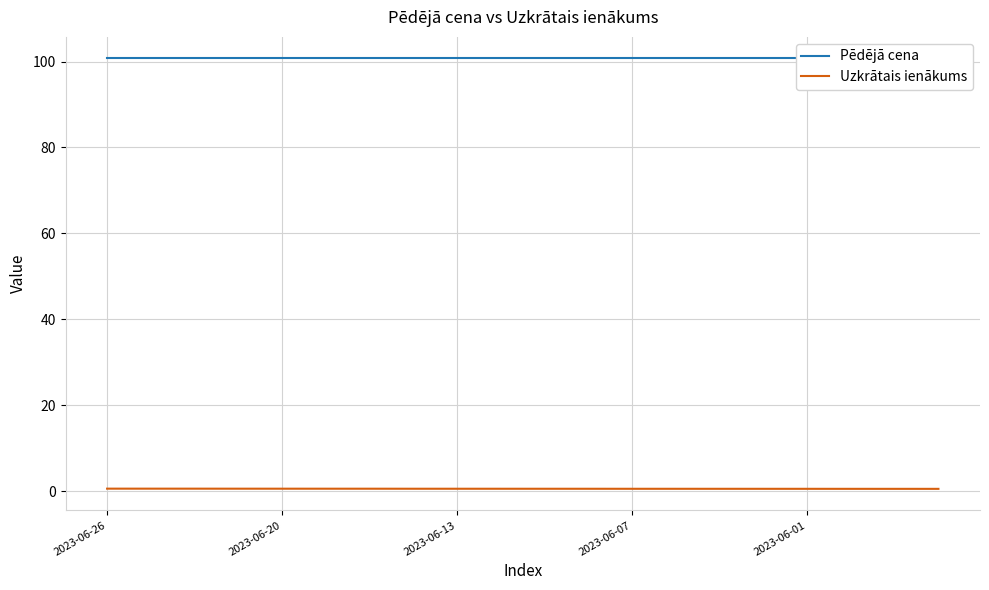

What is the approximate value of Pēdējā cena at 2023-06-07?

100.7